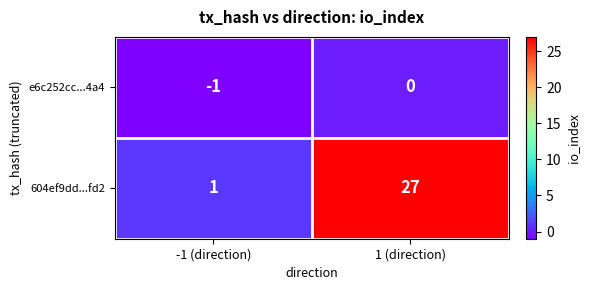

Reading right to left, extract all data points from this chart.

e6c252cc...4a4: 1 (direction)=0	-1 (direction)=-1
604ef9dd...fd2: 1 (direction)=27	-1 (direction)=1